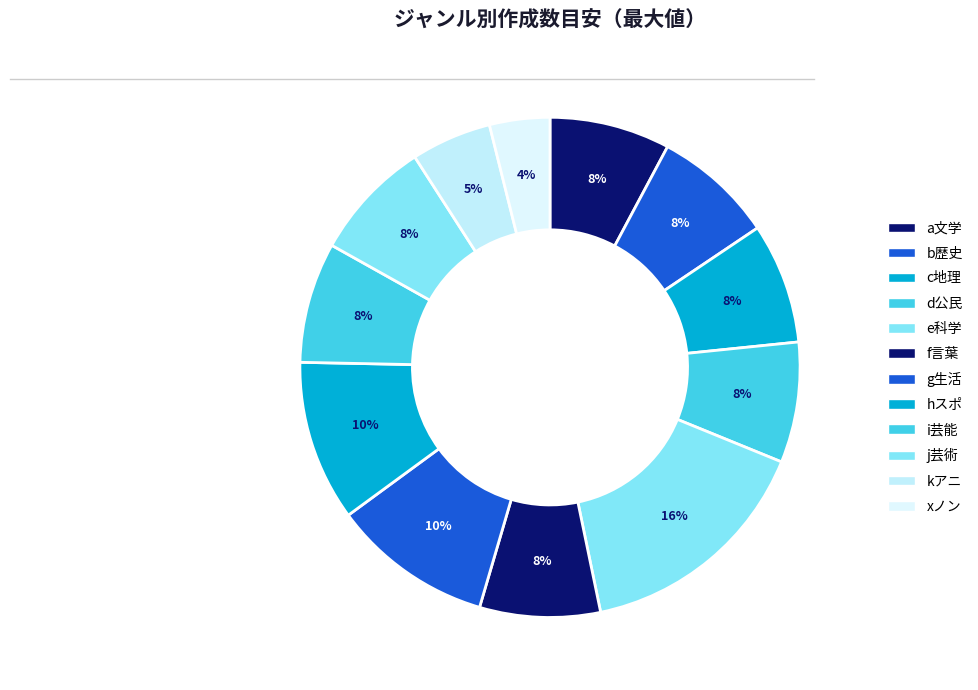

How many segments does this pie chart have?

12